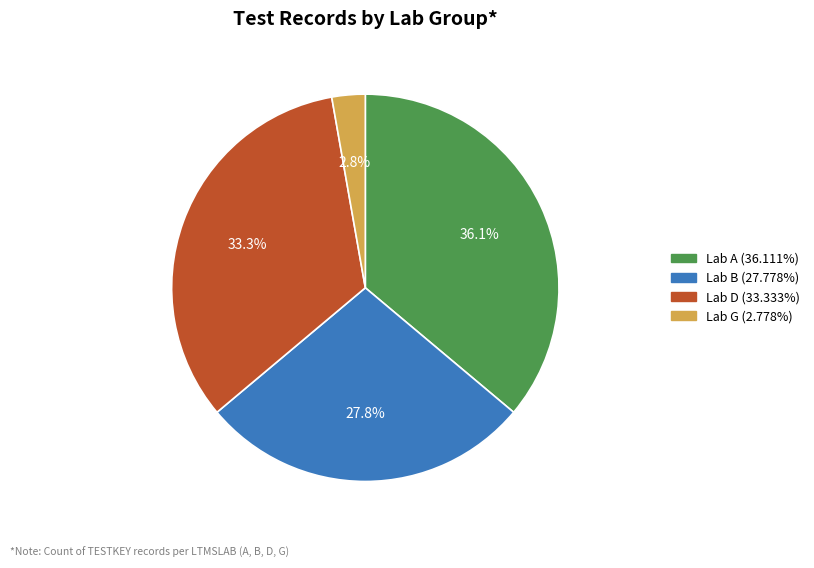

Is there any slice that represents more than half of the pie?

No